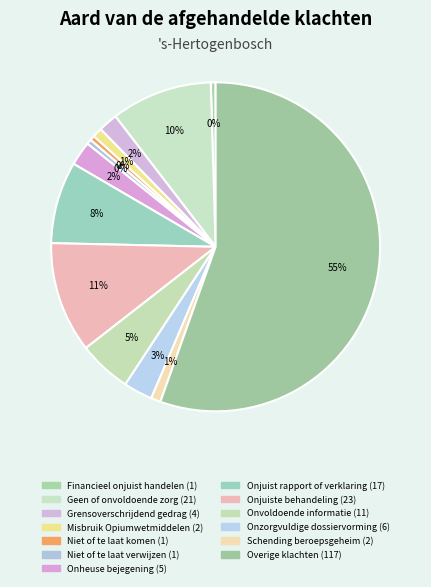

Rank the categories by value from highest to lowest.

Overige klachten, Onjuiste behandeling, Geen of onvoldoende zorg, Onjuist rapport of verklaring, Onvoldoende informatie, Onzorgvuldige dossiervorming, Onheuse bejegening, Grensoverschrijdend gedrag, Misbruik Opiumwetmiddelen, Schending beroepsgeheim, Financieel onjuist handelen, Niet of te laat komen, Niet of te laat verwijzen